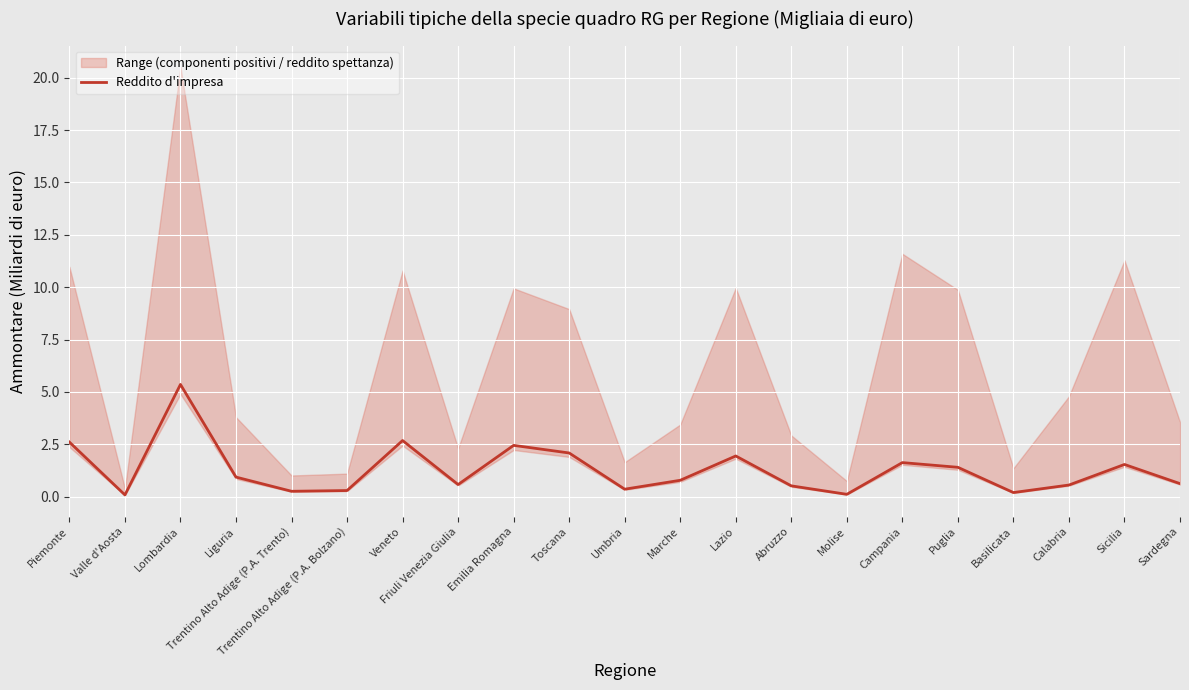

How many points are higher than both their immediate neighbors (excluding endpoints)?

6